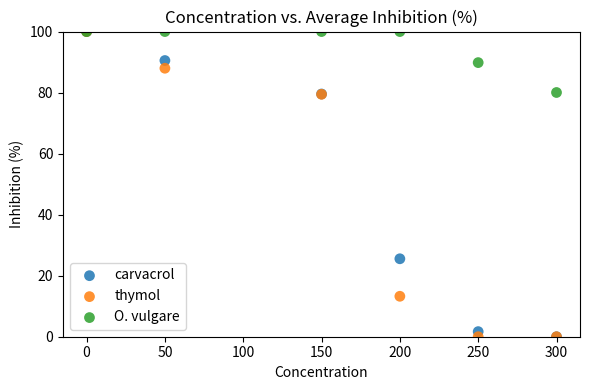

Across all series, what Y value is closest to 50?

25.5